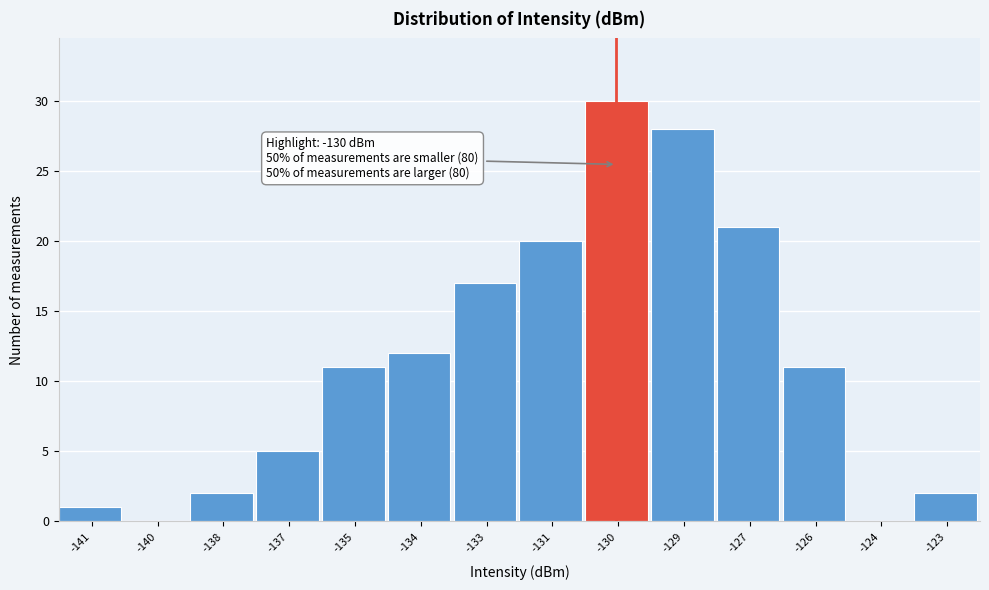

Reading right to left, transcribe all the data shown in this chart.

-123=2	-124=0	-126=11	-127=21	-129=28	-130=30	-131=20	-133=17	-134=12	-135=11	-137=5	-138=2	-140=0	-141=1